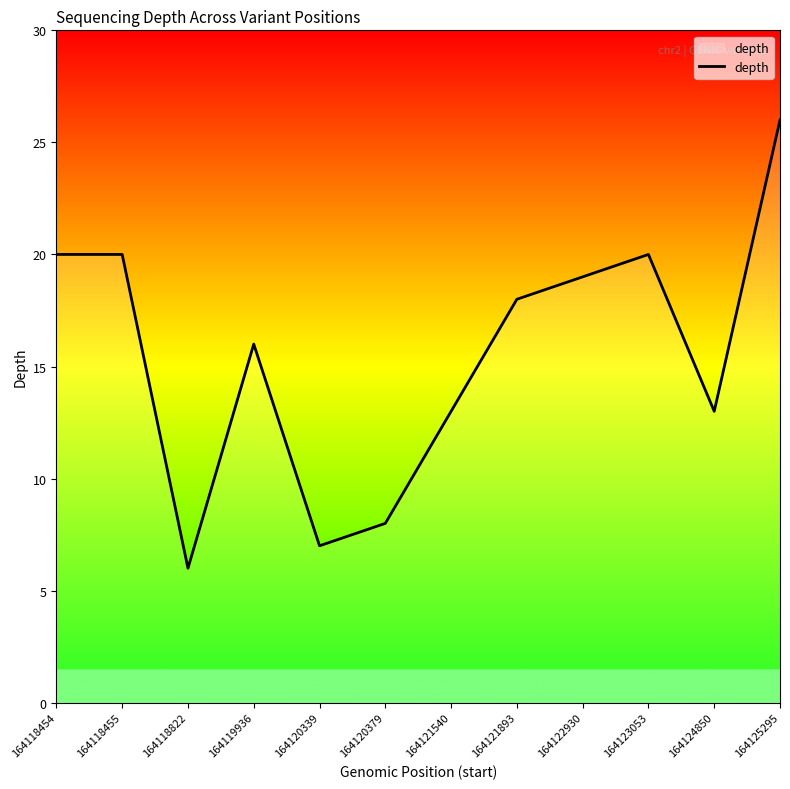

Where is the first local minimum?

164118822